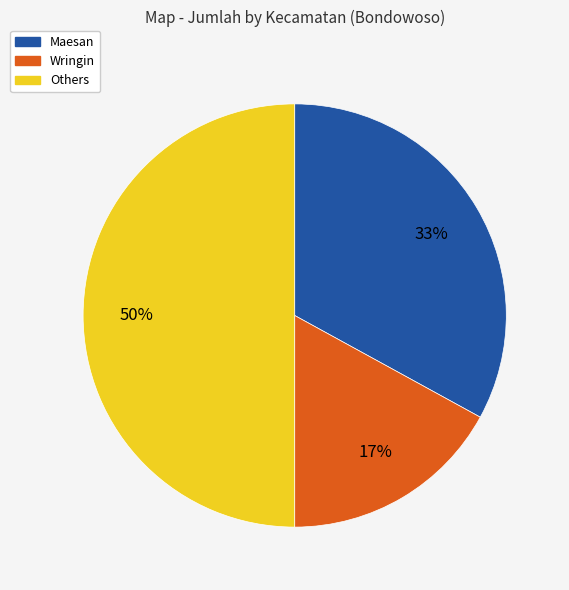

To the nearest percent, what is the difference between the largest and smallest slice percentages?

33%